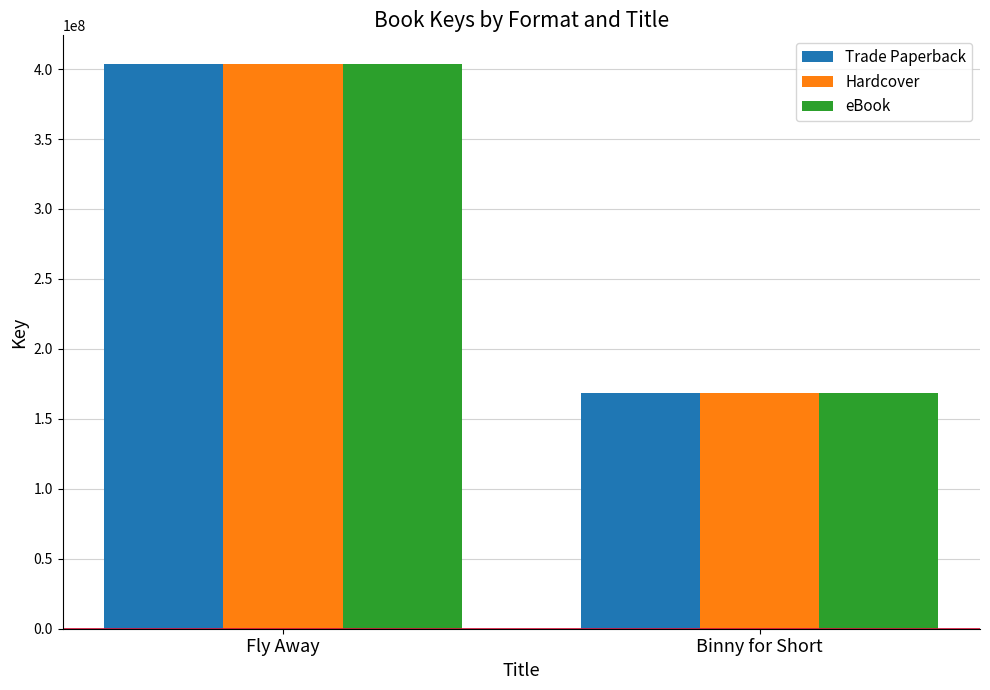

Reading left to right, what are all the values shown in this chart?

Trade Paperback: 403910348	168522243
Hardcover: 403910348	168522243
eBook: 403910348	168522243